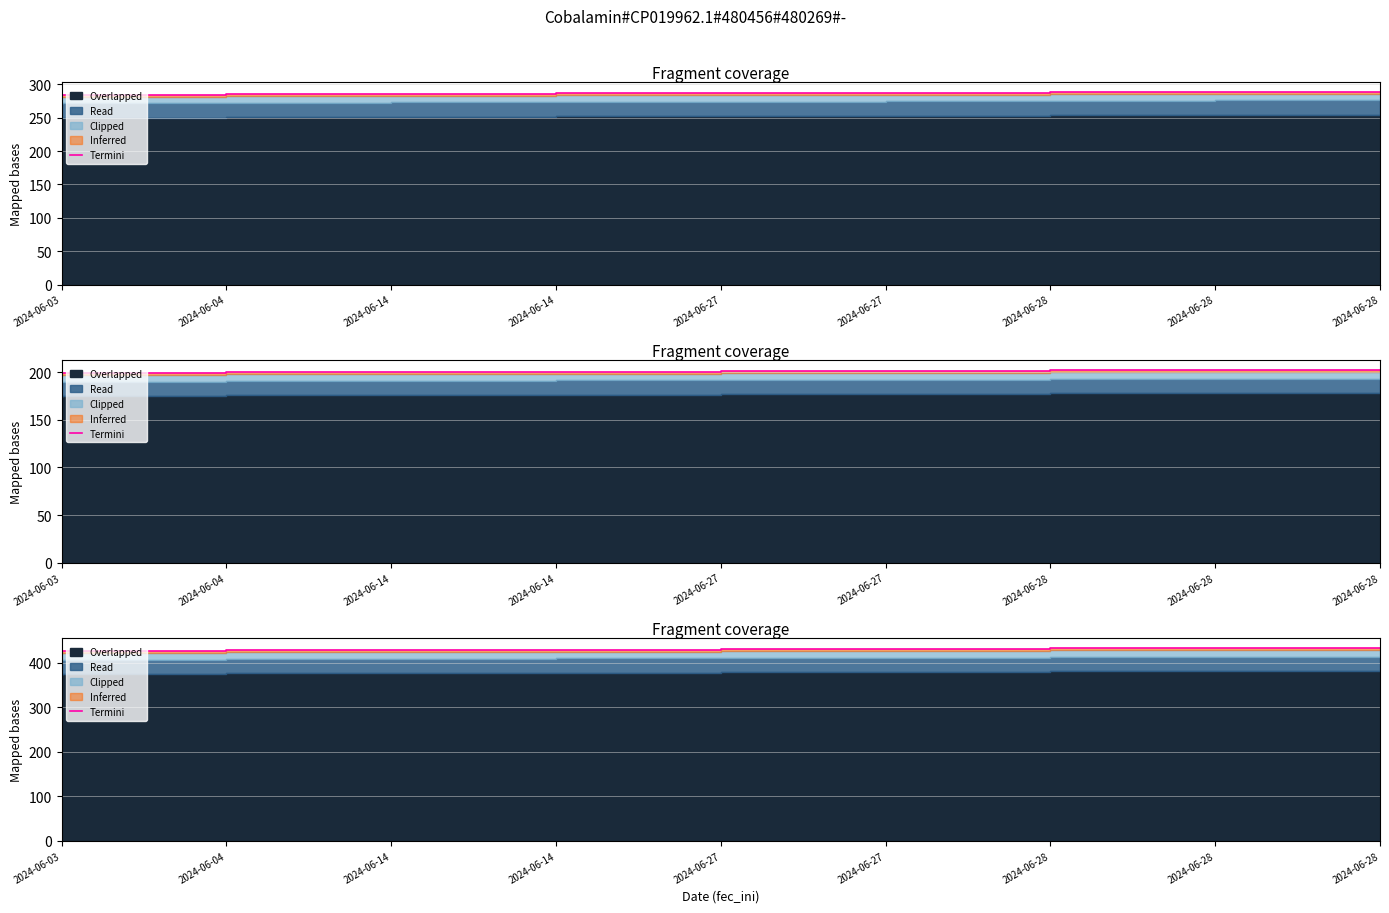

How many categories are shown in the chart?

9